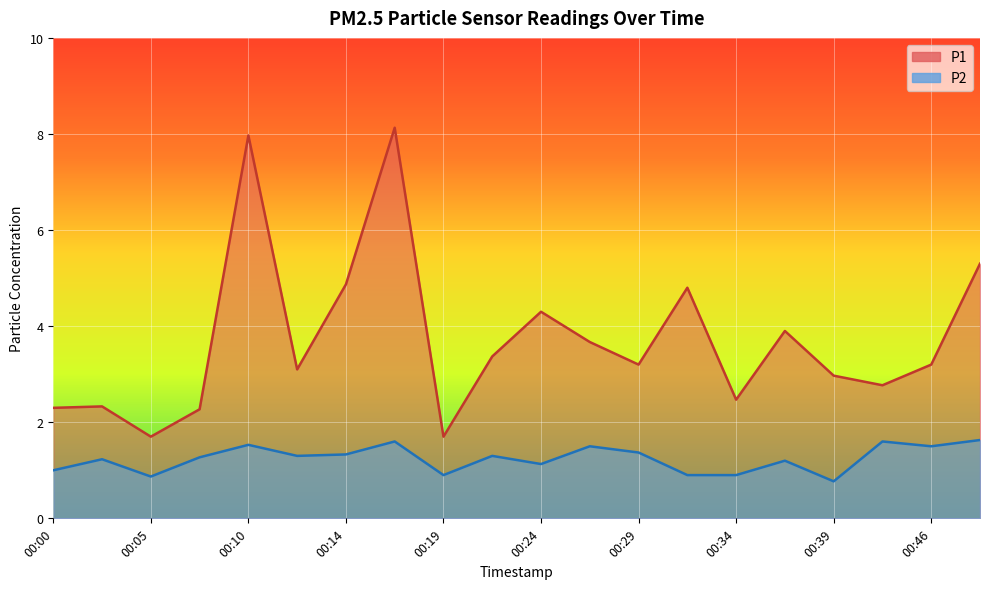

What is the sum of the P2 values at 00:17 and 00:12?

2.9